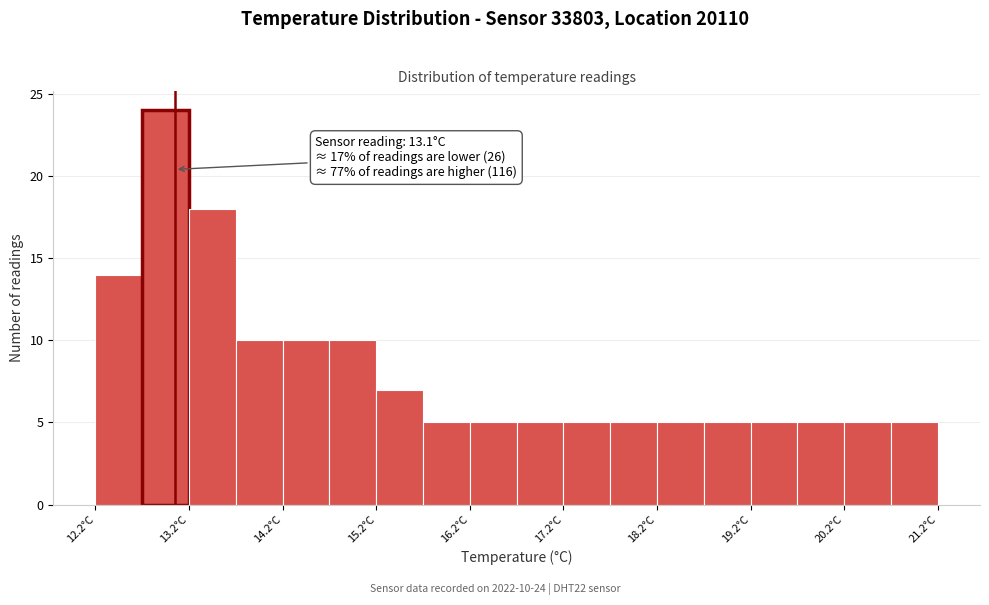

Which range on the x-axis has the tallest bar?

12.75 to 13.25